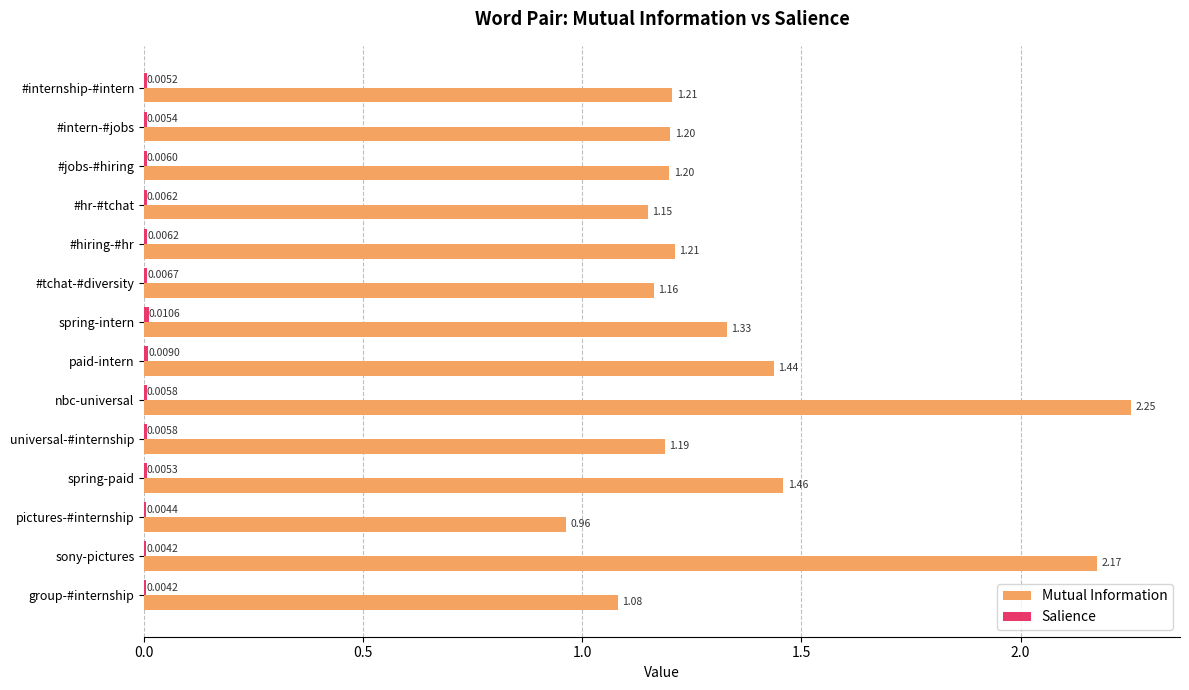

At which label is Mutual Information closest to 1?

pictures-#internship